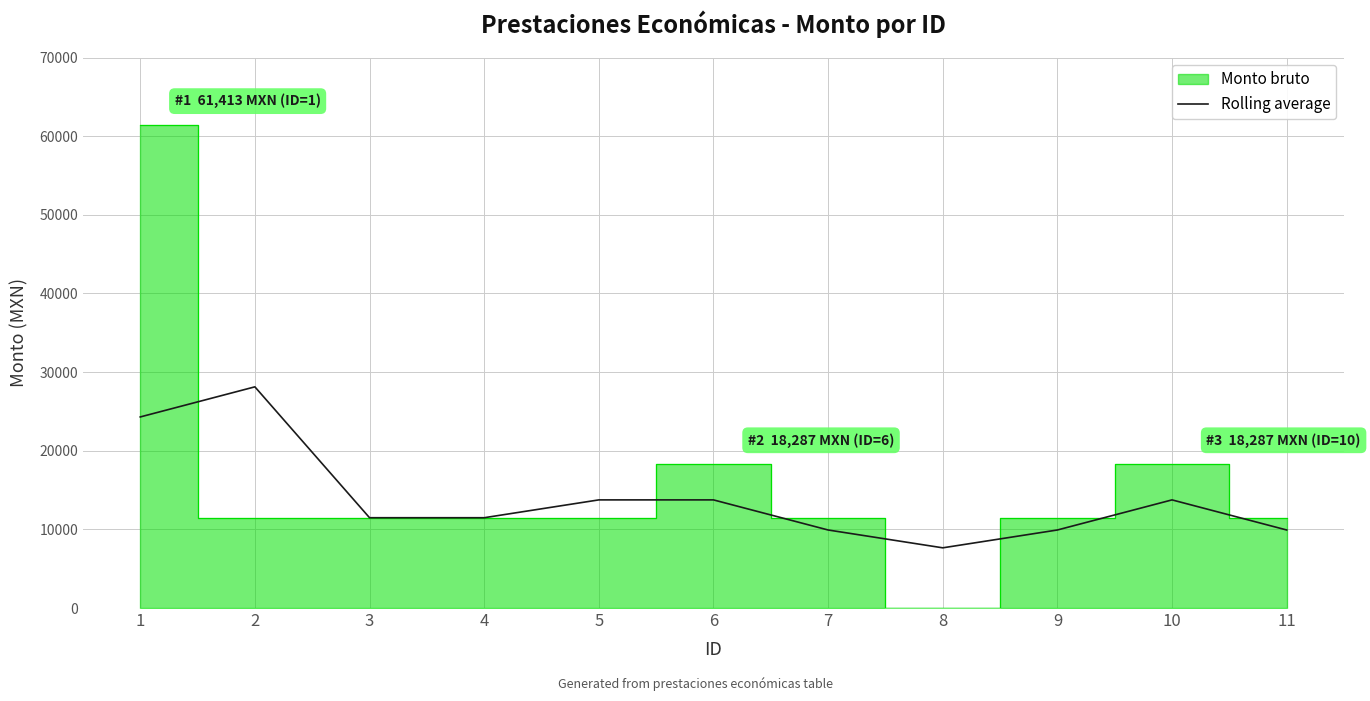

How many data points does each series have?

11